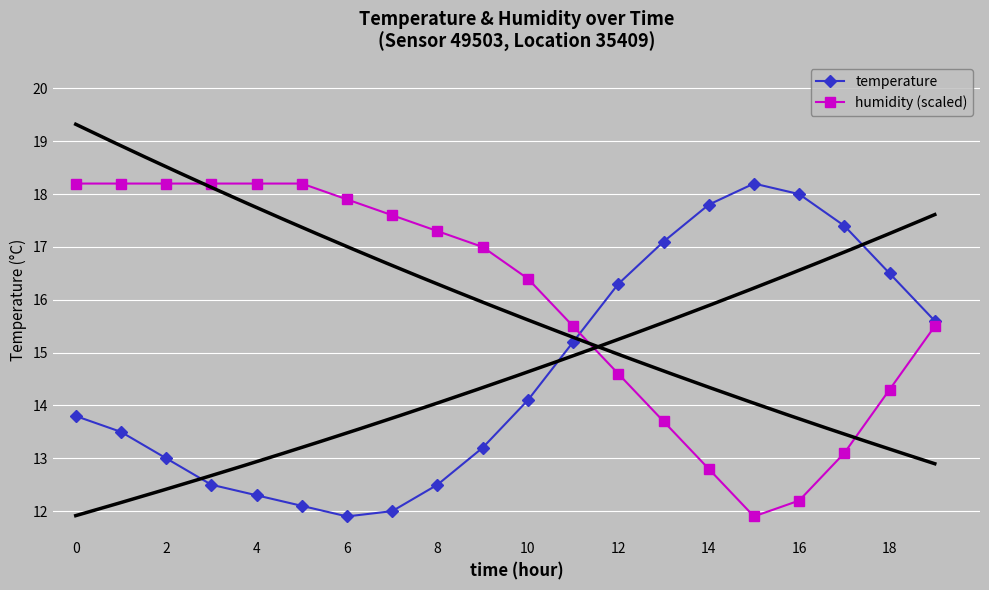

Which series has the largest total across all categories?

humidity (scaled)